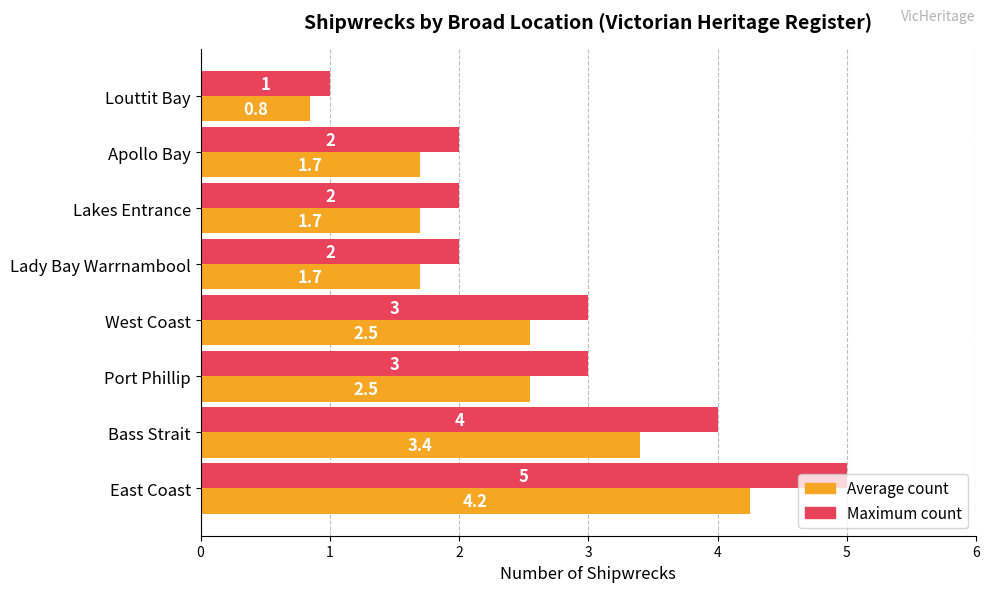

Rank the series by their average value, from highest to lowest.

Maximum count, Average count